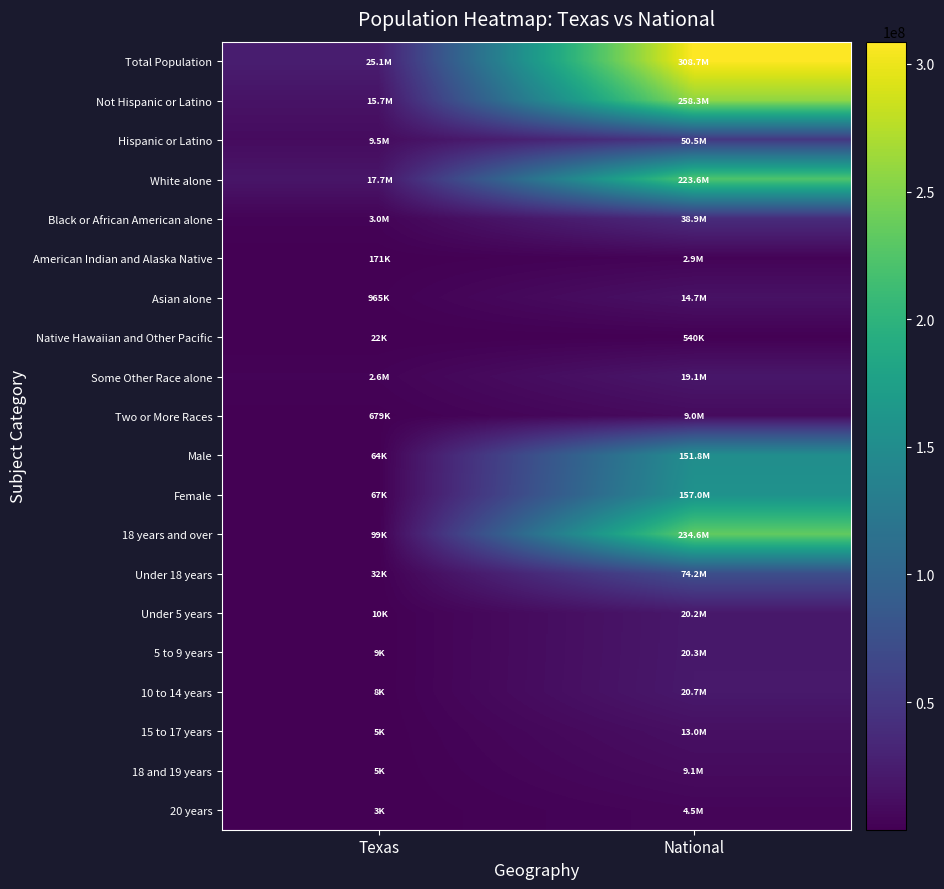

Reading left to right, list all the values displayed in this chart.

Total Population: Texas=25145561	National=308745538
Not Hispanic or Latino: Texas=15684640	National=258267944
Hispanic or Latino: Texas=9460921	National=50477594
White alone: Texas=17701552	National=223553265
Black or African American alone: Texas=2979598	National=38929319
American Indian and Alaska Native: Texas=170972	National=2932248
Asian alone: Texas=964596	National=14674252
Native Hawaiian and Other Pacific: Texas=21656	National=540013
Some Other Race alone: Texas=2628186	National=19107368
Two or More Races: Texas=679001	National=9009073
Male: Texas=64028	National=151781326
Female: Texas=67478	National=156964212
18 years and over: Texas=99348	National=234564071
Under 18 years: Texas=32158	National=74181467
Under 5 years: Texas=9854	National=20201362
5 to 9 years: Texas=8876	National=20348657
10 to 14 years: Texas=8382	National=20677194
15 to 17 years: Texas=5046	National=12954254
18 and 19 years: Texas=5170	National=9086089
20 years: Texas=2996	National=4519129